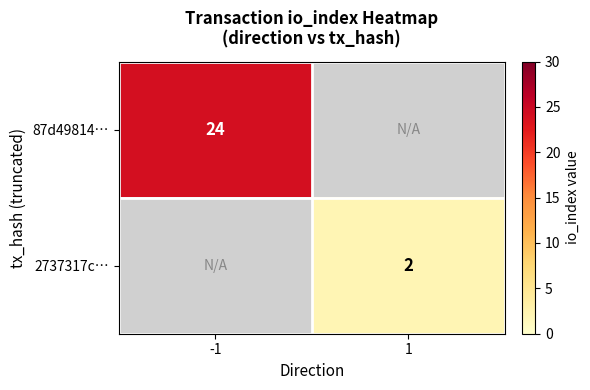

The value of 2737317c… at 1 is 2. True or false?

True